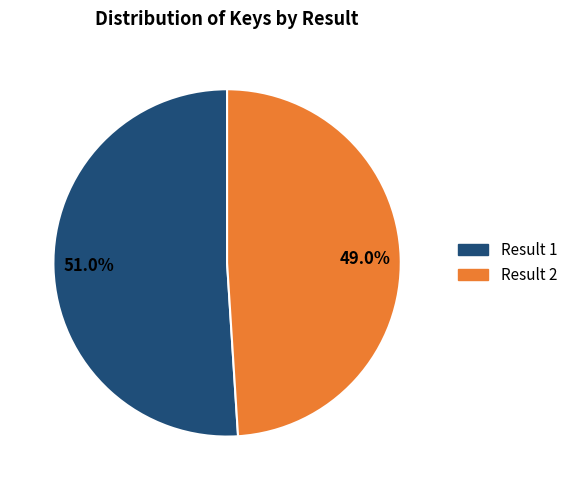

How many segments does this pie chart have?

2